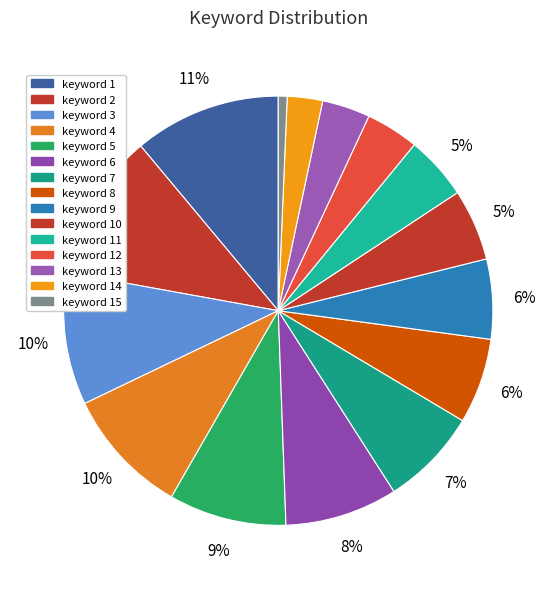

Count the number of slices in the pie.

15